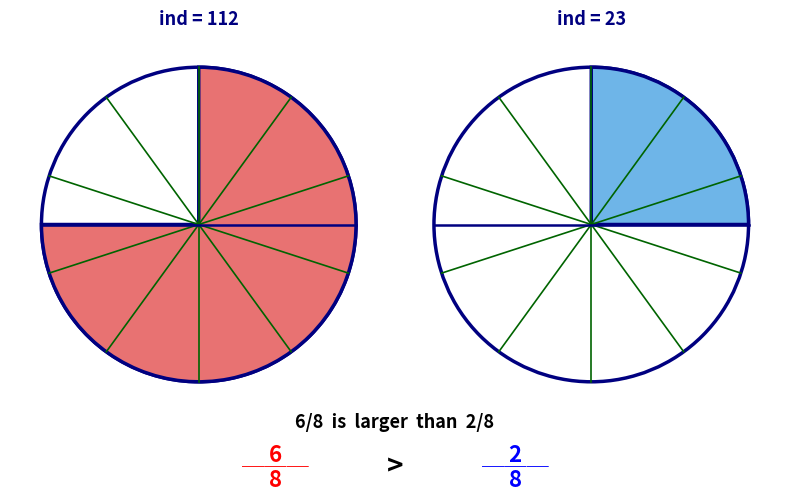

Which slice is the smallest?

23